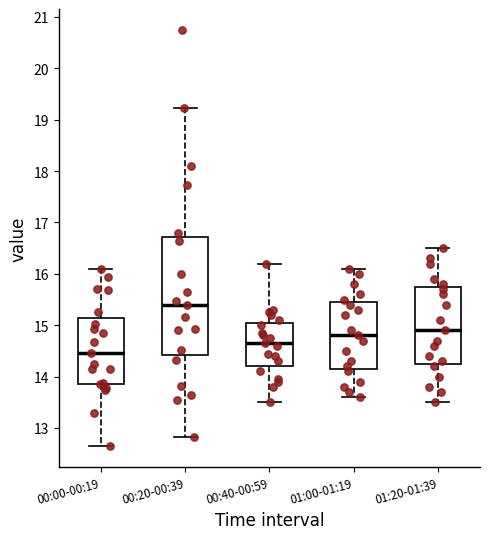

Which box's median line is the highest?

00:20-00:39